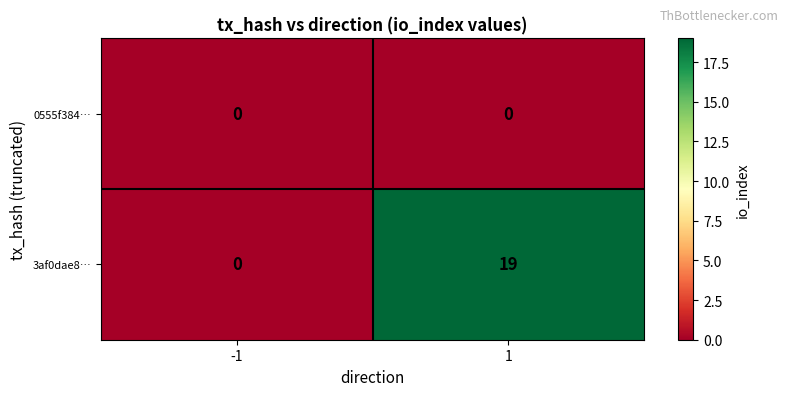

What is the maximum value shown in the chart?

19